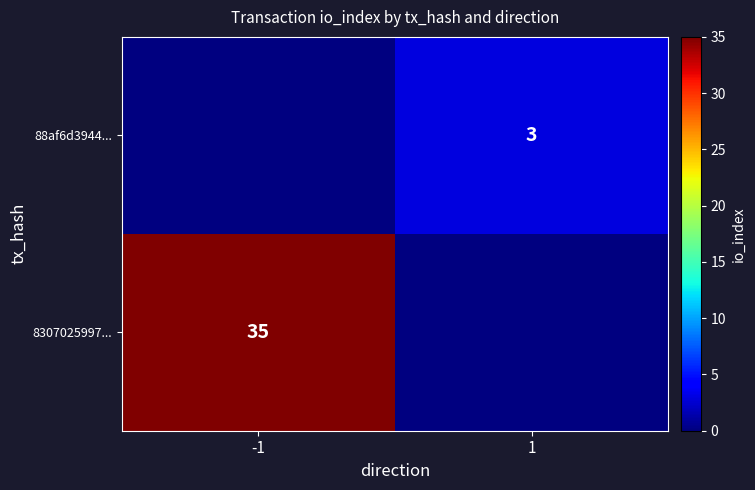

Is it true that 8307025997... equals 35 at -1?

True